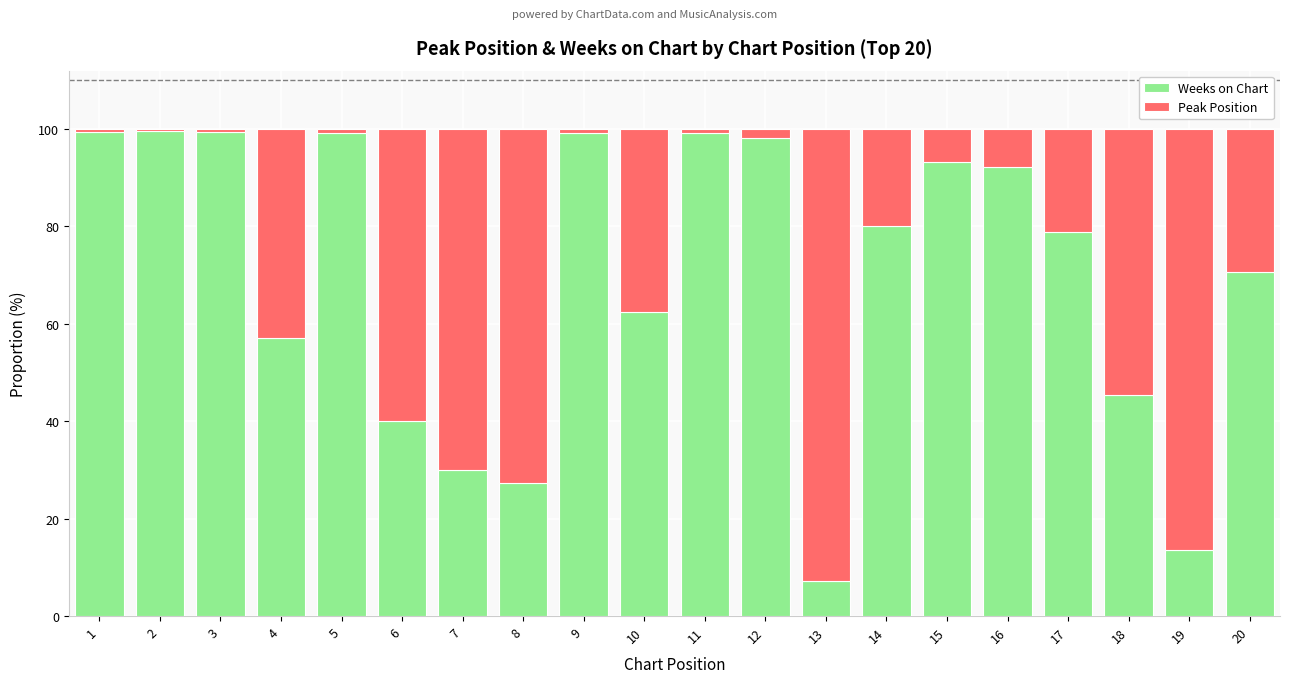

Which category has the lowest value in the Weeks on Chart series?

13